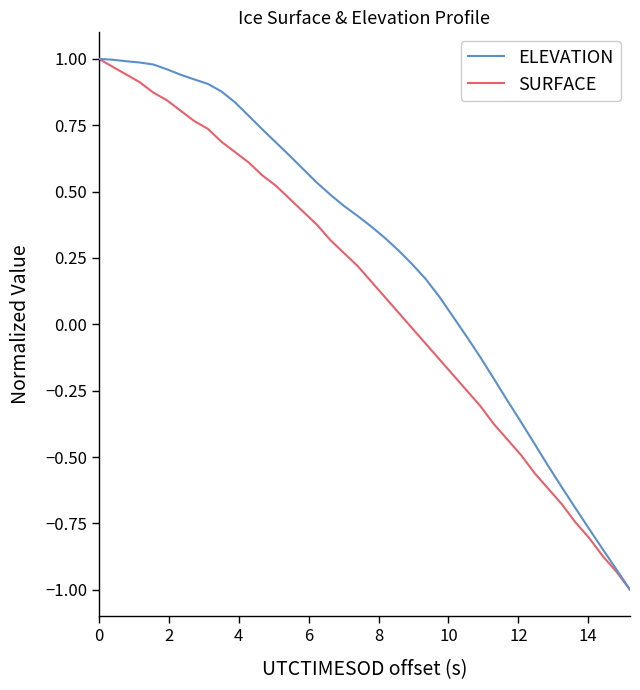

Rank the series by their average value, from highest to lowest.

ELEVATION, SURFACE